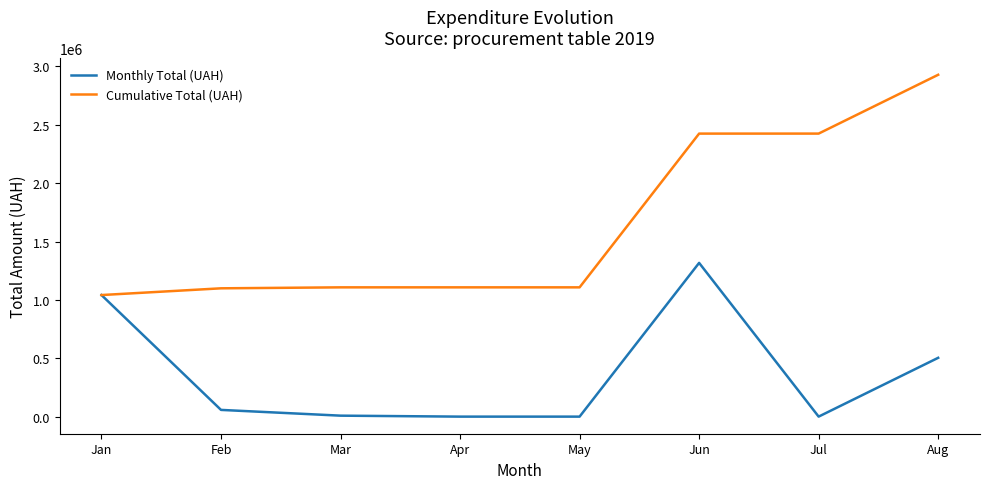

What is the difference between the Monthly Total (UAH) values at Apr and Feb?

57615.3